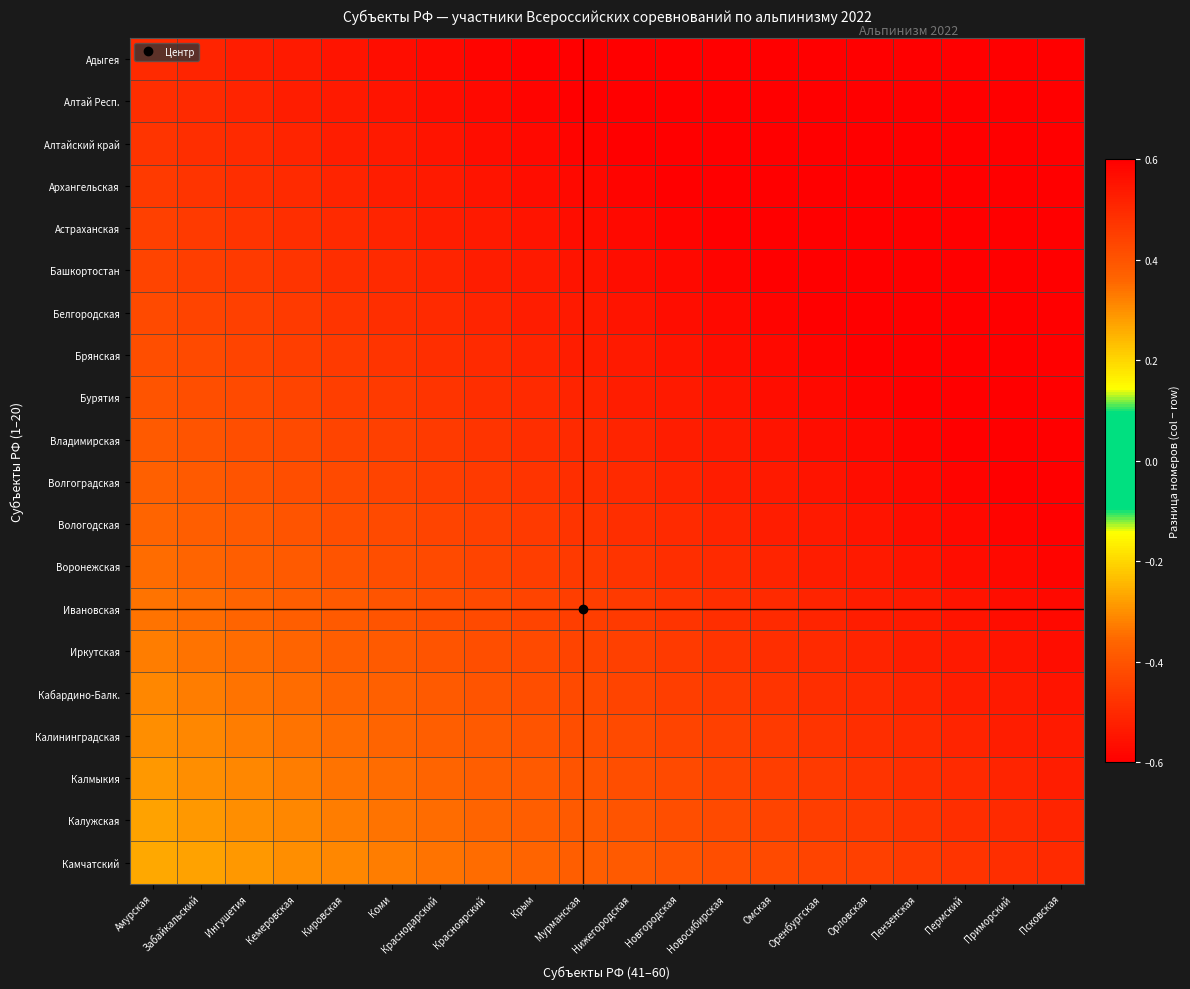

Reading right to left, extract all data points from this chart.

Адыгея: Псковская=0.7	Приморский=0.7	Пермский=0.7	Пензенская=0.7	Орловская=0.7	Оренбургская=0.7	Омская=0.7	Новосибирская=0.7	Новгородская=0.6	Нижегородская=0.6	Мурманская=0.6	Крым=0.6	Красноярский=0.6	Краснодарский=0.6	Коми=0.6	Кировская=0.6	Кемеровская=0.5	Ингушетия=0.5	Забайкальский=0.5	Амурская=0.5
Алтай Респ.: Псковская=0.7	Приморский=0.7	Пермский=0.7	Пензенская=0.7	Орловская=0.7	Оренбургская=0.7	Омская=0.7	Новосибирская=0.6	Новгородская=0.6	Нижегородская=0.6	Мурманская=0.6	Крым=0.6	Красноярский=0.6	Краснодарский=0.6	Коми=0.5	Кировская=0.5	Кемеровская=0.5	Ингушетия=0.5	Забайкальский=0.5	Амурская=0.5
Алтайский край: Псковская=0.7	Приморский=0.7	Пермский=0.7	Пензенская=0.7	Орловская=0.7	Оренбургская=0.7	Омская=0.6	Новосибирская=0.6	Новгородская=0.6	Нижегородская=0.6	Мурманская=0.6	Крым=0.6	Красноярский=0.6	Краснодарский=0.6	Коми=0.5	Кировская=0.5	Кемеровская=0.5	Ингушетия=0.5	Забайкальский=0.5	Амурская=0.5
Архангельская: Псковская=0.7	Приморский=0.7	Пермский=0.7	Пензенская=0.7	Орловская=0.6	Оренбургская=0.6	Омская=0.6	Новосибирская=0.6	Новгородская=0.6	Нижегородская=0.6	Мурманская=0.6	Крым=0.6	Красноярский=0.5	Краснодарский=0.5	Коми=0.5	Кировская=0.5	Кемеровская=0.5	Ингушетия=0.5	Забайкальский=0.5	Амурская=0.5
Астраханская: Псковская=0.7	Приморский=0.7	Пермский=0.7	Пензенская=0.7	Орловская=0.6	Оренбургская=0.6	Омская=0.6	Новосибирская=0.6	Новгородская=0.6	Нижегородская=0.6	Мурманская=0.6	Крым=0.6	Красноярский=0.5	Краснодарский=0.5	Коми=0.5	Кировская=0.5	Кемеровская=0.5	Ингушетия=0.5	Забайкальский=0.5	Амурская=0.4
Башкортостан: Псковская=0.7	Приморский=0.7	Пермский=0.7	Пензенская=0.6	Орловская=0.6	Оренбургская=0.6	Омская=0.6	Новосибирская=0.6	Новгородская=0.6	Нижегородская=0.6	Мурманская=0.6	Крым=0.5	Красноярский=0.5	Краснодарский=0.5	Коми=0.5	Кировская=0.5	Кемеровская=0.5	Ингушетия=0.5	Забайкальский=0.5	Амурская=0.4
Белгородская: Псковская=0.7	Приморский=0.7	Пермский=0.6	Пензенская=0.6	Орловская=0.6	Оренбургская=0.6	Омская=0.6	Новосибирская=0.6	Новгородская=0.6	Нижегородская=0.5	Мурманская=0.5	Крым=0.5	Красноярский=0.5	Краснодарский=0.5	Коми=0.5	Кировская=0.5	Кемеровская=0.5	Ингушетия=0.4	Забайкальский=0.4	Амурская=0.4
Брянская: Псковская=0.7	Приморский=0.6	Пермский=0.6	Пензенская=0.6	Орловская=0.6	Оренбургская=0.6	Омская=0.6	Новосибирская=0.6	Новгородская=0.6	Нижегородская=0.5	Мурманская=0.5	Крым=0.5	Красноярский=0.5	Краснодарский=0.5	Коми=0.5	Кировская=0.5	Кемеровская=0.5	Ингушетия=0.4	Забайкальский=0.4	Амурская=0.4
Бурятия: Псковская=0.6	Приморский=0.6	Пермский=0.6	Пензенская=0.6	Орловская=0.6	Оренбургская=0.6	Омская=0.6	Новосибирская=0.5	Новгородская=0.5	Нижегородская=0.5	Мурманская=0.5	Крым=0.5	Красноярский=0.5	Краснодарский=0.5	Коми=0.5	Кировская=0.5	Кемеровская=0.4	Ингушетия=0.4	Забайкальский=0.4	Амурская=0.4
Владимирская: Псковская=0.6	Приморский=0.6	Пермский=0.6	Пензенская=0.6	Орловская=0.6	Оренбургская=0.6	Омская=0.6	Новосибирская=0.5	Новгородская=0.5	Нижегородская=0.5	Мурманская=0.5	Крым=0.5	Красноярский=0.5	Краснодарский=0.5	Коми=0.4	Кировская=0.4	Кемеровская=0.4	Ингушетия=0.4	Забайкальский=0.4	Амурская=0.4
Волгоградская: Псковская=0.6	Приморский=0.6	Пермский=0.6	Пензенская=0.6	Орловская=0.6	Оренбургская=0.6	Омская=0.5	Новосибирская=0.5	Новгородская=0.5	Нижегородская=0.5	Мурманская=0.5	Крым=0.5	Красноярский=0.5	Краснодарский=0.5	Коми=0.4	Кировская=0.4	Кемеровская=0.4	Ингушетия=0.4	Забайкальский=0.4	Амурская=0.4
Вологодская: Псковская=0.6	Приморский=0.6	Пермский=0.6	Пензенская=0.6	Орловская=0.5	Оренбургская=0.5	Омская=0.5	Новосибирская=0.5	Новгородская=0.5	Нижегородская=0.5	Мурманская=0.5	Крым=0.5	Красноярский=0.4	Краснодарский=0.4	Коми=0.4	Кировская=0.4	Кемеровская=0.4	Ингушетия=0.4	Забайкальский=0.4	Амурская=0.4
Воронежская: Псковская=0.6	Приморский=0.6	Пермский=0.6	Пензенская=0.6	Орловская=0.5	Оренбургская=0.5	Омская=0.5	Новосибирская=0.5	Новгородская=0.5	Нижегородская=0.5	Мурманская=0.5	Крым=0.5	Красноярский=0.4	Краснодарский=0.4	Коми=0.4	Кировская=0.4	Кемеровская=0.4	Ингушетия=0.4	Забайкальский=0.4	Амурская=0.3
Ивановская: Псковская=0.6	Приморский=0.6	Пермский=0.6	Пензенская=0.5	Орловская=0.5	Оренбургская=0.5	Омская=0.5	Новосибирская=0.5	Новгородская=0.5	Нижегородская=0.5	Мурманская=0.5	Крым=0.4	Красноярский=0.4	Краснодарский=0.4	Коми=0.4	Кировская=0.4	Кемеровская=0.4	Ингушетия=0.4	Забайкальский=0.4	Амурская=0.3
Иркутская: Псковская=0.6	Приморский=0.6	Пермский=0.5	Пензенская=0.5	Орловская=0.5	Оренбургская=0.5	Омская=0.5	Новосибирская=0.5	Новгородская=0.5	Нижегородская=0.4	Мурманская=0.4	Крым=0.4	Красноярский=0.4	Краснодарский=0.4	Коми=0.4	Кировская=0.4	Кемеровская=0.4	Ингушетия=0.3	Забайкальский=0.3	Амурская=0.3
Кабардино-Балк.: Псковская=0.6	Приморский=0.5	Пермский=0.5	Пензенская=0.5	Орловская=0.5	Оренбургская=0.5	Омская=0.5	Новосибирская=0.5	Новгородская=0.5	Нижегородская=0.4	Мурманская=0.4	Крым=0.4	Красноярский=0.4	Краснодарский=0.4	Коми=0.4	Кировская=0.4	Кемеровская=0.4	Ингушетия=0.3	Забайкальский=0.3	Амурская=0.3
Калининградская: Псковская=0.5	Приморский=0.5	Пермский=0.5	Пензенская=0.5	Орловская=0.5	Оренбургская=0.5	Омская=0.5	Новосибирская=0.4	Новгородская=0.4	Нижегородская=0.4	Мурманская=0.4	Крым=0.4	Красноярский=0.4	Краснодарский=0.4	Коми=0.4	Кировская=0.3	Кемеровская=0.3	Ингушетия=0.3	Забайкальский=0.3	Амурская=0.3
Калмыкия: Псковская=0.5	Приморский=0.5	Пермский=0.5	Пензенская=0.5	Орловская=0.5	Оренбургская=0.5	Омская=0.5	Новосибирская=0.4	Новгородская=0.4	Нижегородская=0.4	Мурманская=0.4	Крым=0.4	Красноярский=0.4	Краснодарский=0.4	Коми=0.3	Кировская=0.3	Кемеровская=0.3	Ингушетия=0.3	Забайкальский=0.3	Амурская=0.3
Калужская: Псковская=0.5	Приморский=0.5	Пермский=0.5	Пензенская=0.5	Орловская=0.5	Оренбургская=0.5	Омская=0.4	Новосибирская=0.4	Новгородская=0.4	Нижегородская=0.4	Мурманская=0.4	Крым=0.4	Красноярский=0.4	Краснодарский=0.4	Коми=0.3	Кировская=0.3	Кемеровская=0.3	Ингушетия=0.3	Забайкальский=0.3	Амурская=0.3
Камчатский: Псковская=0.5	Приморский=0.5	Пермский=0.5	Пензенская=0.5	Орловская=0.4	Оренбургская=0.4	Омская=0.4	Новосибирская=0.4	Новгородская=0.4	Нижегородская=0.4	Мурманская=0.4	Крым=0.4	Красноярский=0.3	Краснодарский=0.3	Коми=0.3	Кировская=0.3	Кемеровская=0.3	Ингушетия=0.3	Забайкальский=0.3	Амурская=0.3